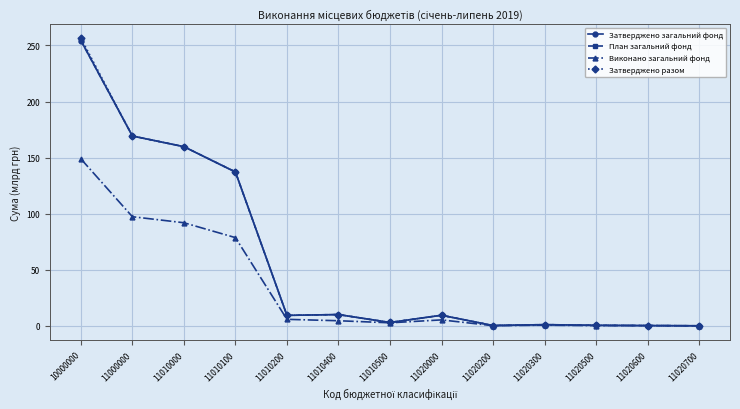

At which label is Затверджено загальний фонд closest to 127?

11010100